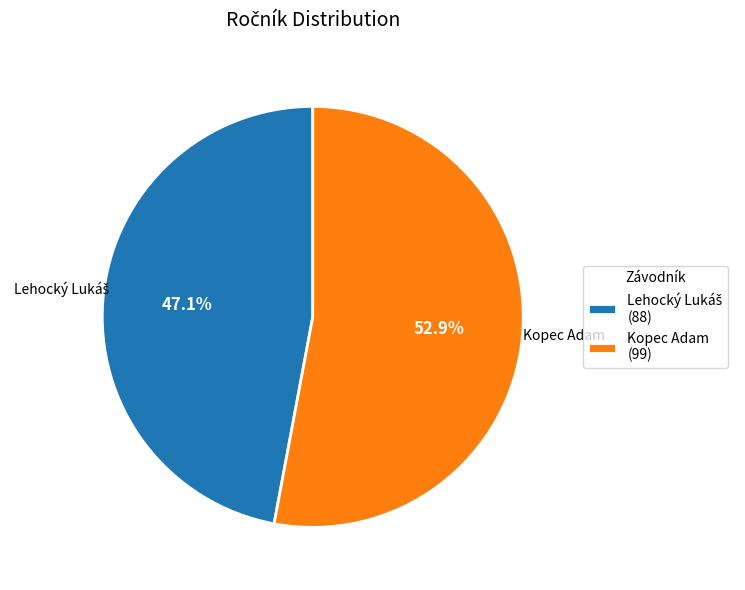

How much of the chart is everything except Kopec Adam?

47.1%